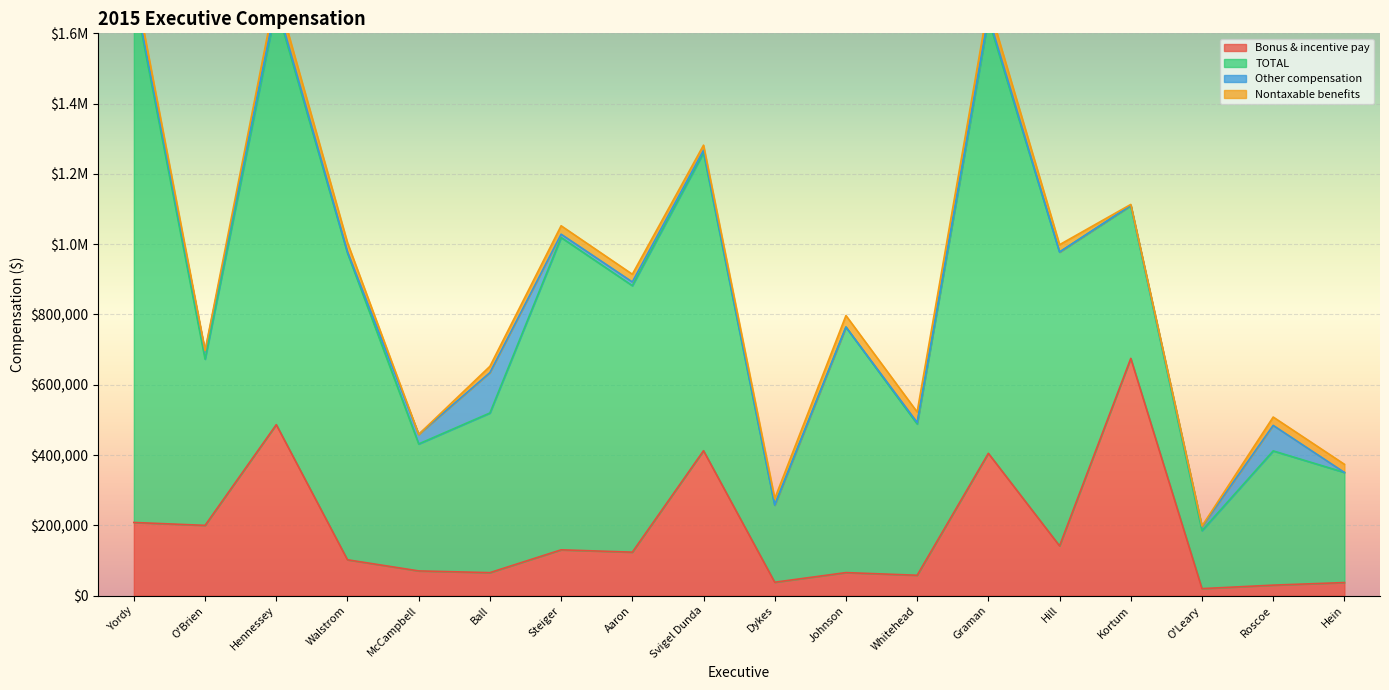

Rank the series at O'Leary from lowest to highest value.

Nontaxable benefits, Other compensation, Bonus & incentive pay, TOTAL